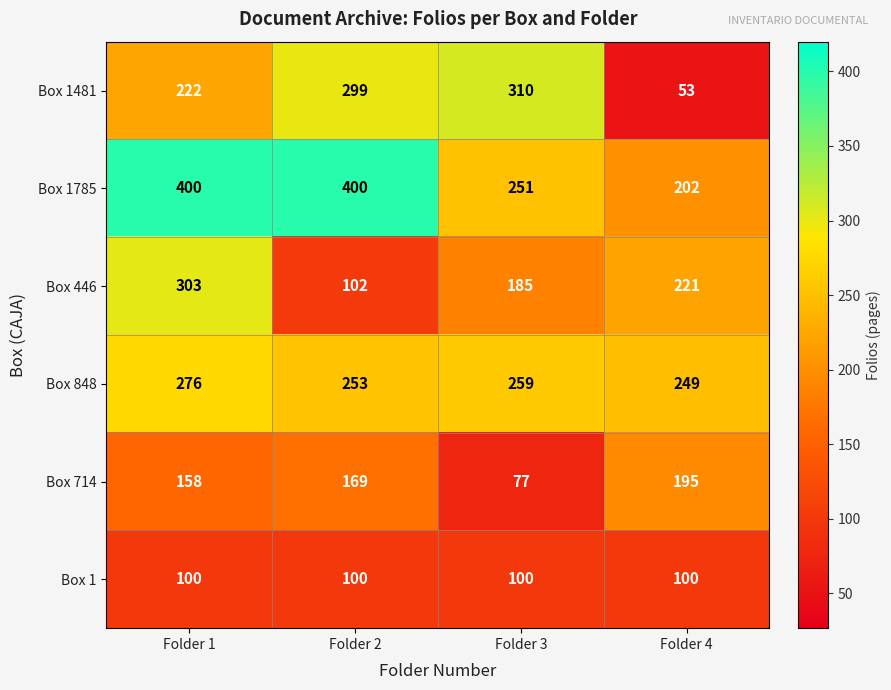

At how many categories does at least one series exceed 263?

3